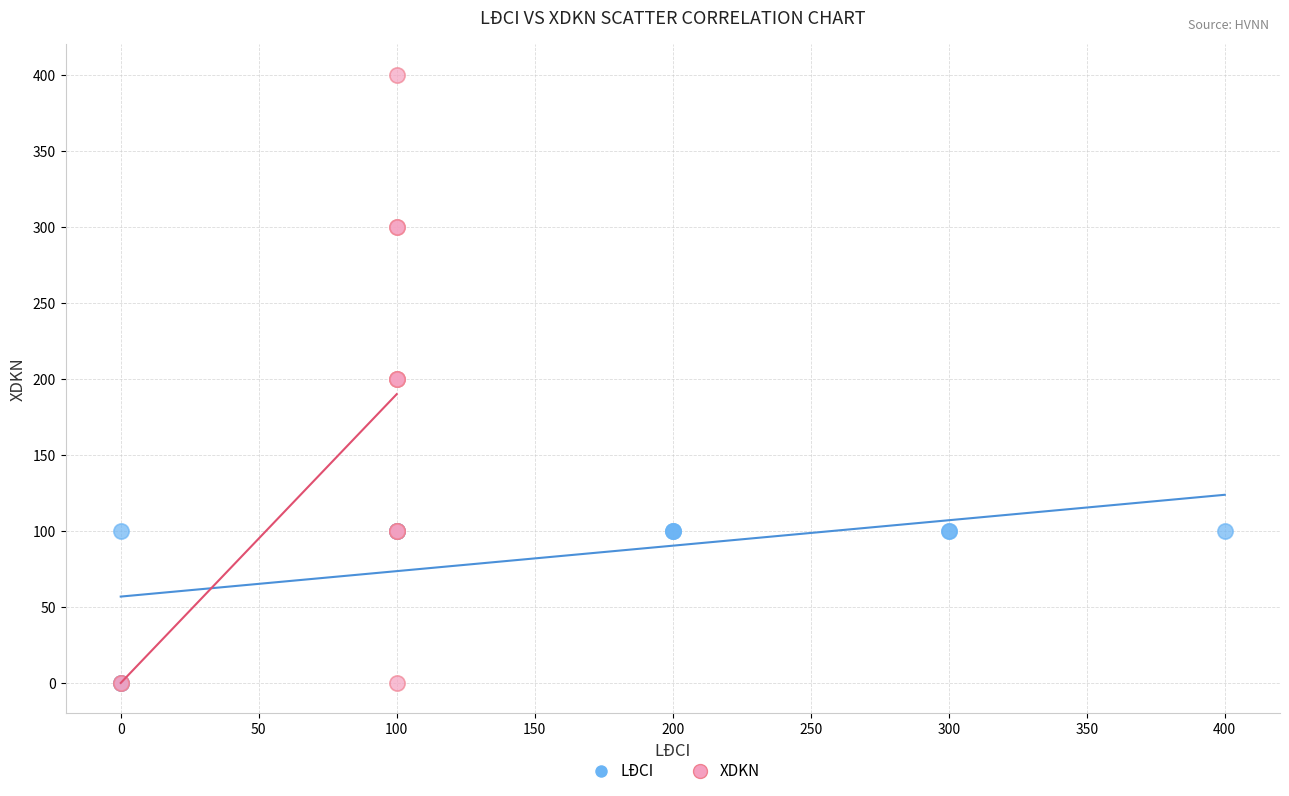

Which series has the largest Y range (max minus min)?

XDKN